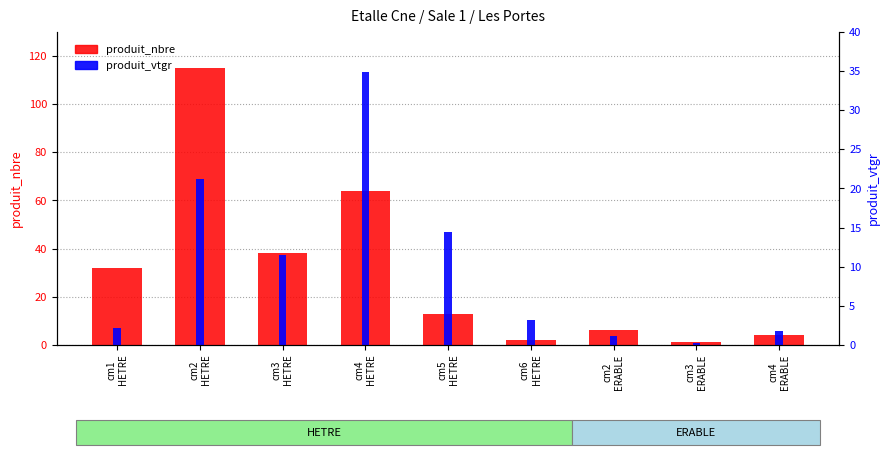

List the series in order of their overall mean, highest first.

produit_nbre, produit_vtgr